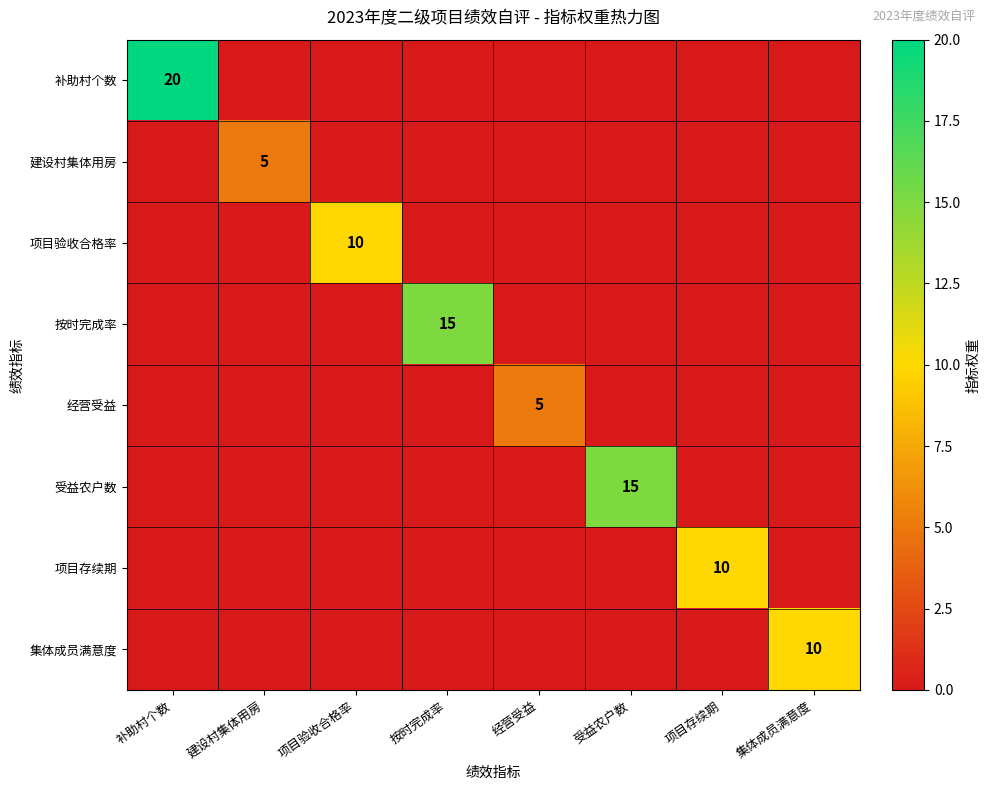

Rank the categories by 按时完成率 value from lowest to highest.

补助村个数, 建设村集体用房, 项目验收合格率, 经营受益, 受益农户数, 项目存续期, 集体成员满意度, 按时完成率